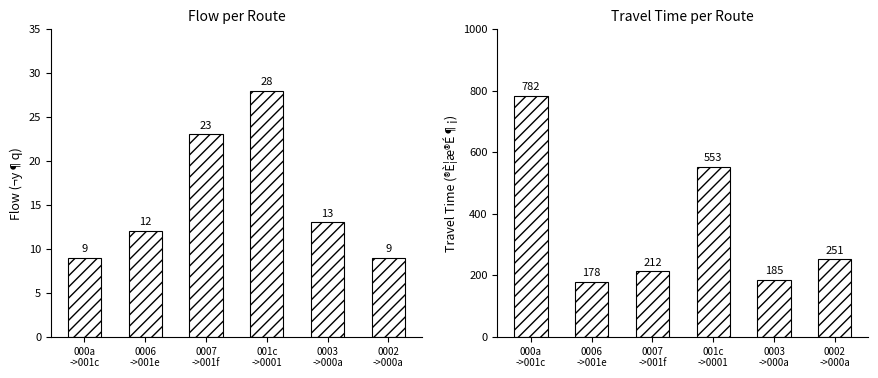

Rank the series by their maximum value, from highest to lowest.

Travel Time, Flow